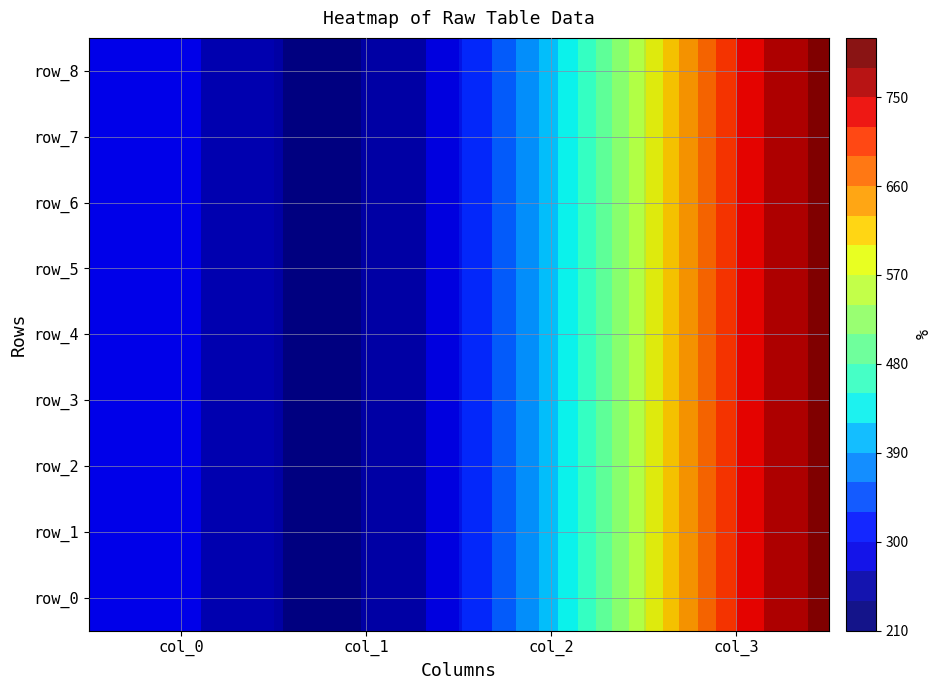

Is the value of row_1 at col_2 greater than the value of row_8 at col_0?

Yes